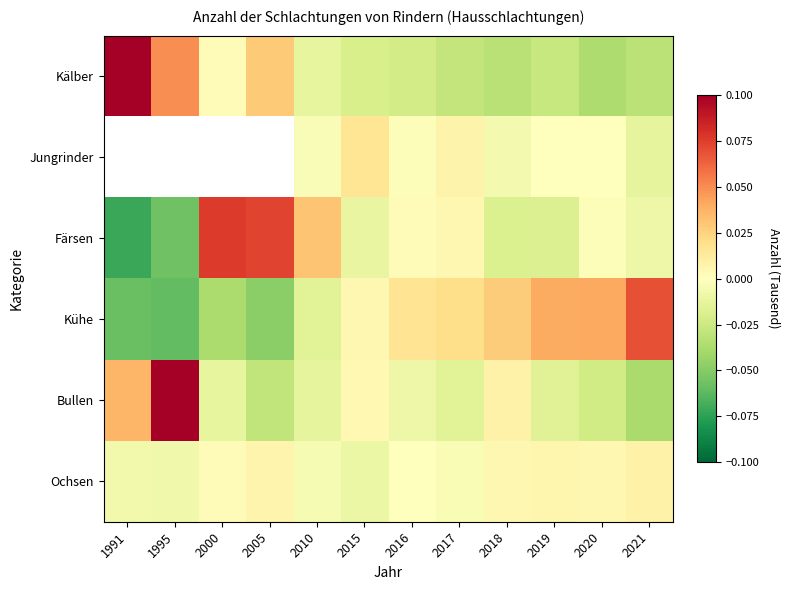

Between 2020 and 2015, which is larger?

2015